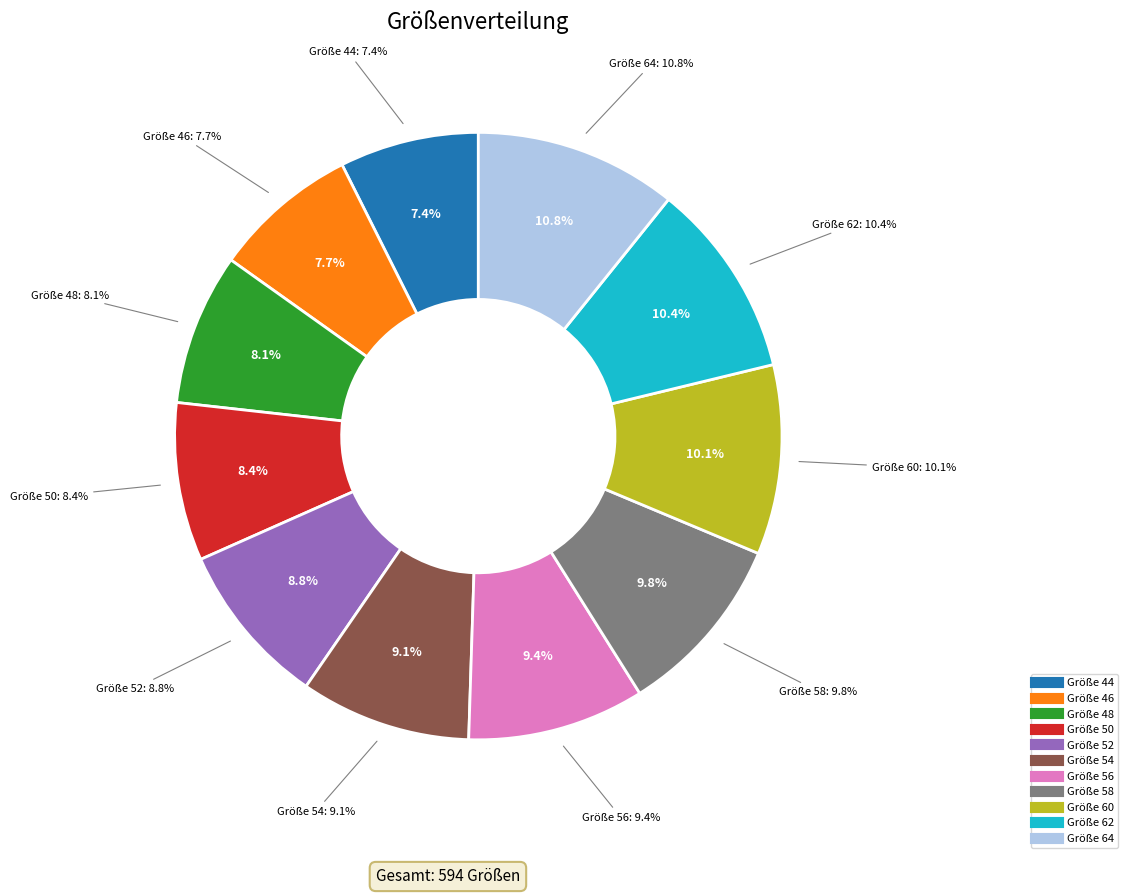

What is the smallest slice in the pie chart?

44